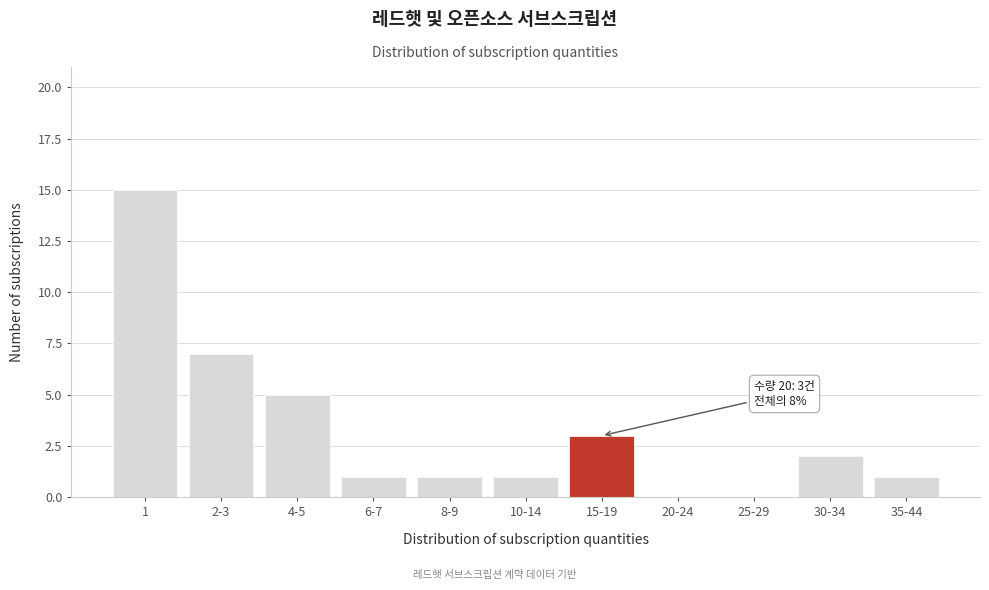

Reading left to right, what are all the values shown in this chart?

1=15	2-3=7	4-5=5	6-7=1	8-9=1	10-14=1	15-19=3	20-24=0	25-29=0	30-34=2	35-44=1